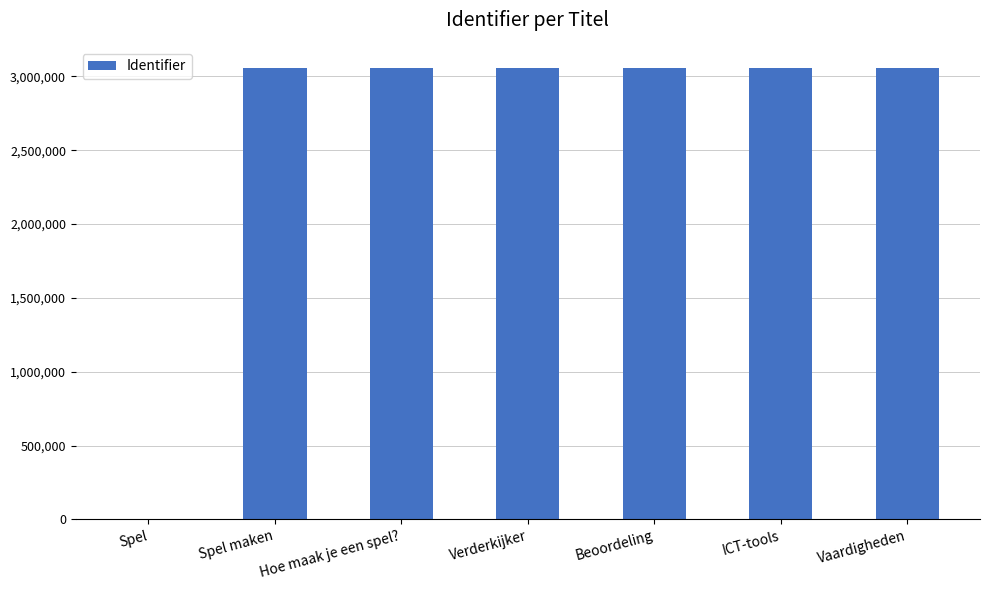

What is the change in value from Spel to Hoe maak je een spel??

+3058409